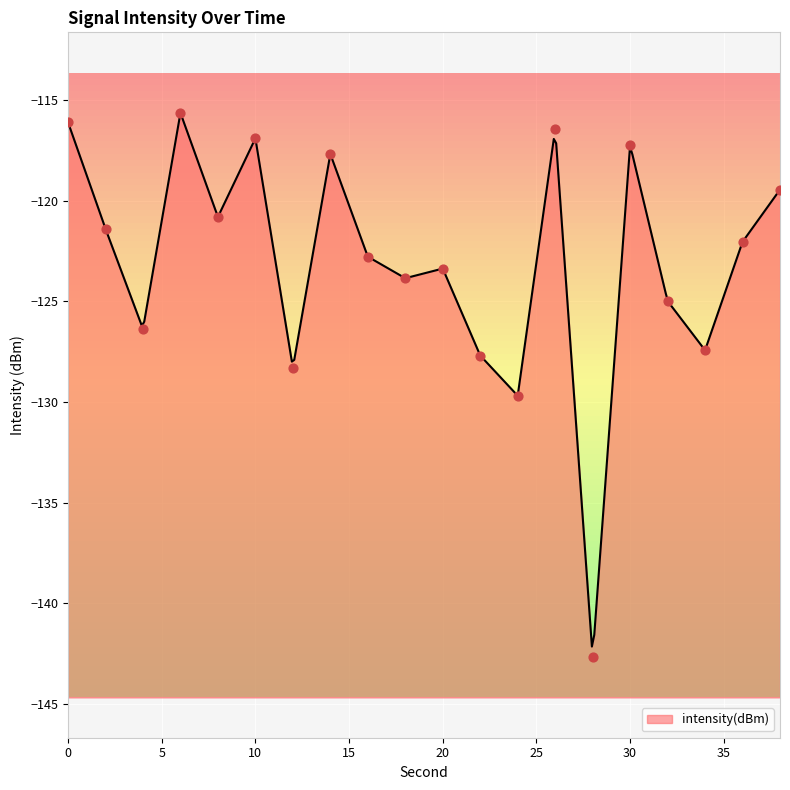

Between 26 and 2, which is larger?

26